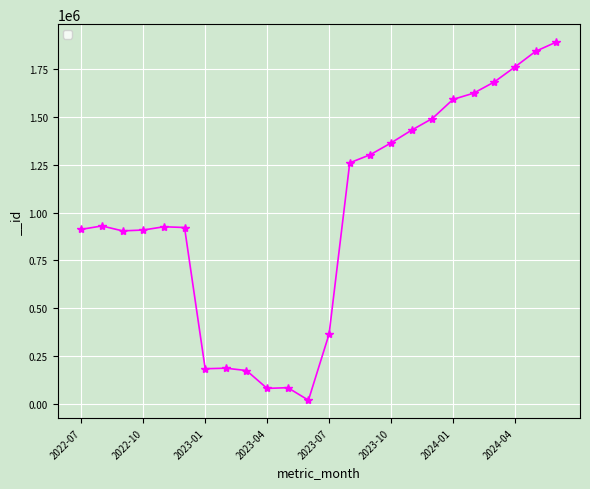

What is the value of the 15th point from the left?

1302038